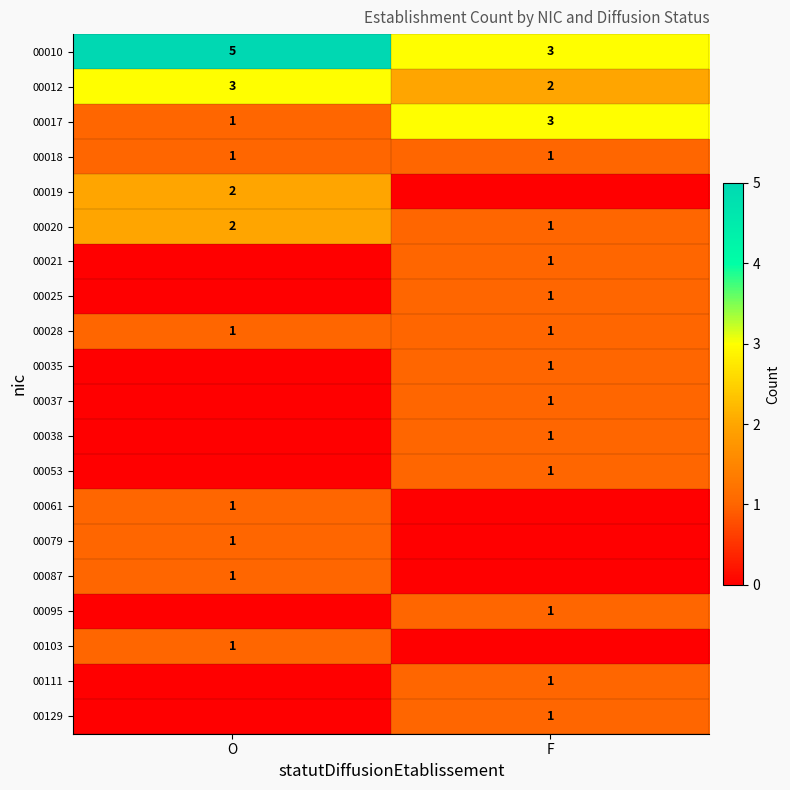

What is the difference between the 00020 values at O and F?

1